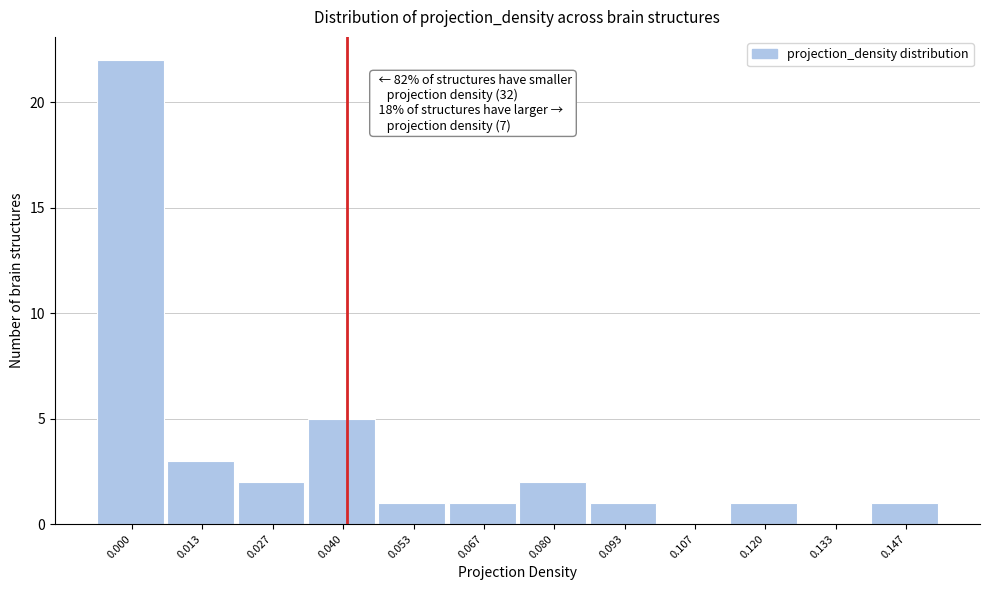

Reading left to right, what are all the values shown in this chart?

0.000=22	0.013=3	0.027=2	0.040=5	0.053=1	0.067=1	0.080=2	0.093=1	0.107=0	0.120=1	0.133=0	0.147=1